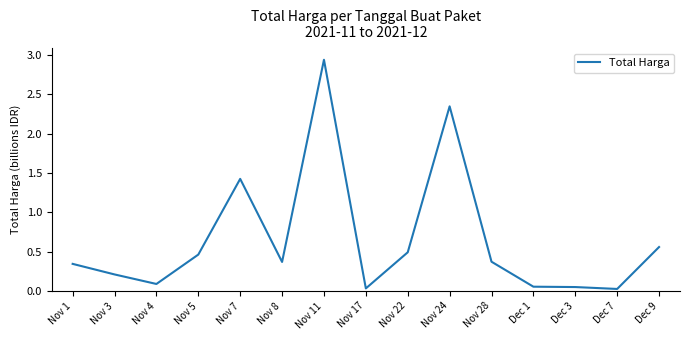

Is it true that the value at Nov 5 is 0.5?

True